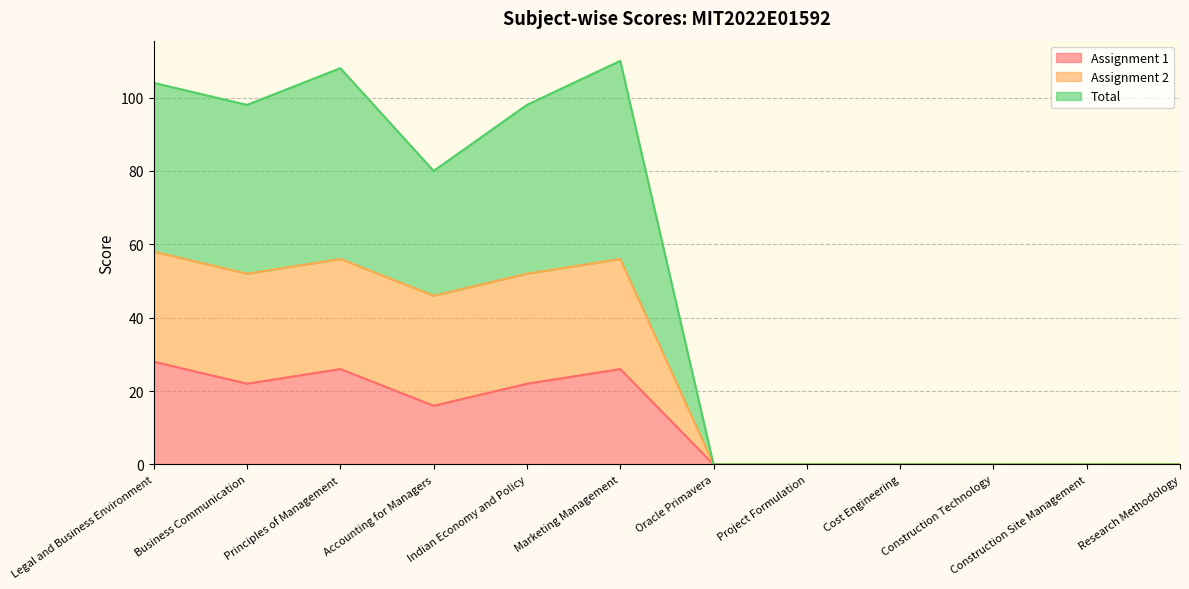

Where is the first local maximum for Assignment 1?

Principles of Management